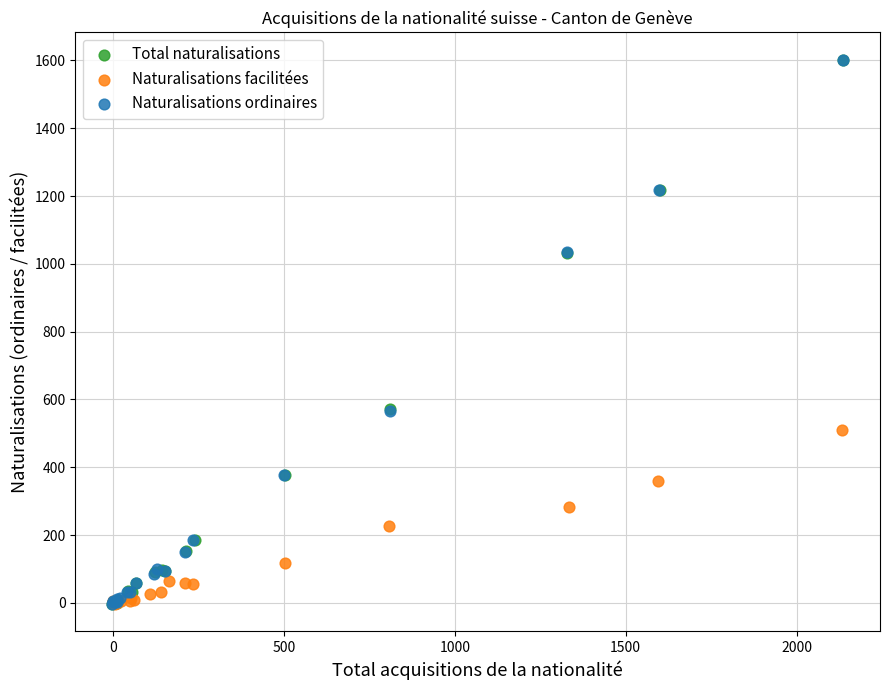

What are all the series names shown in the legend?

Total naturalisations, Naturalisations facilitées, Naturalisations ordinaires